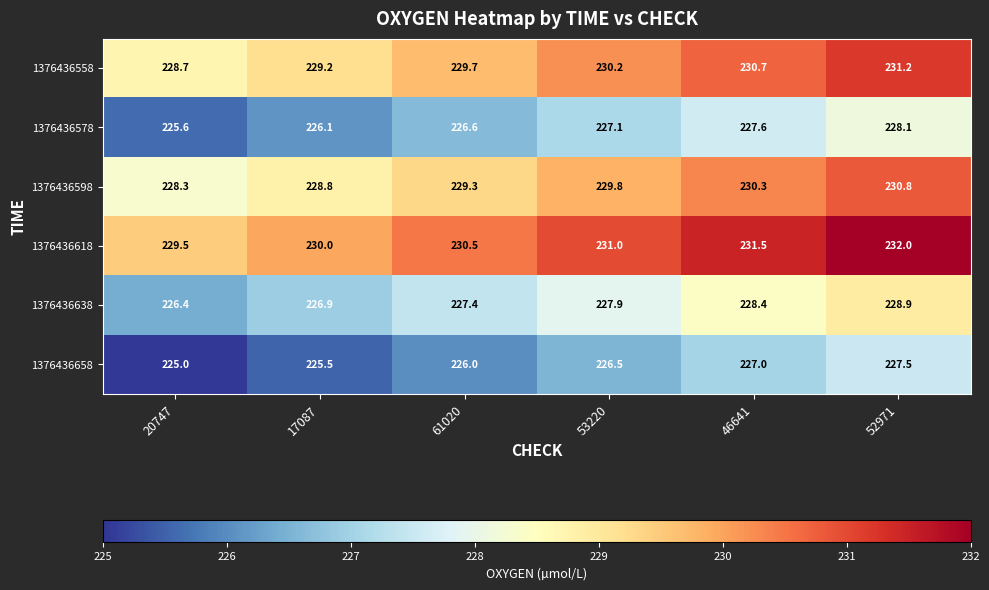

At which category is the sum across all series the highest?

52971